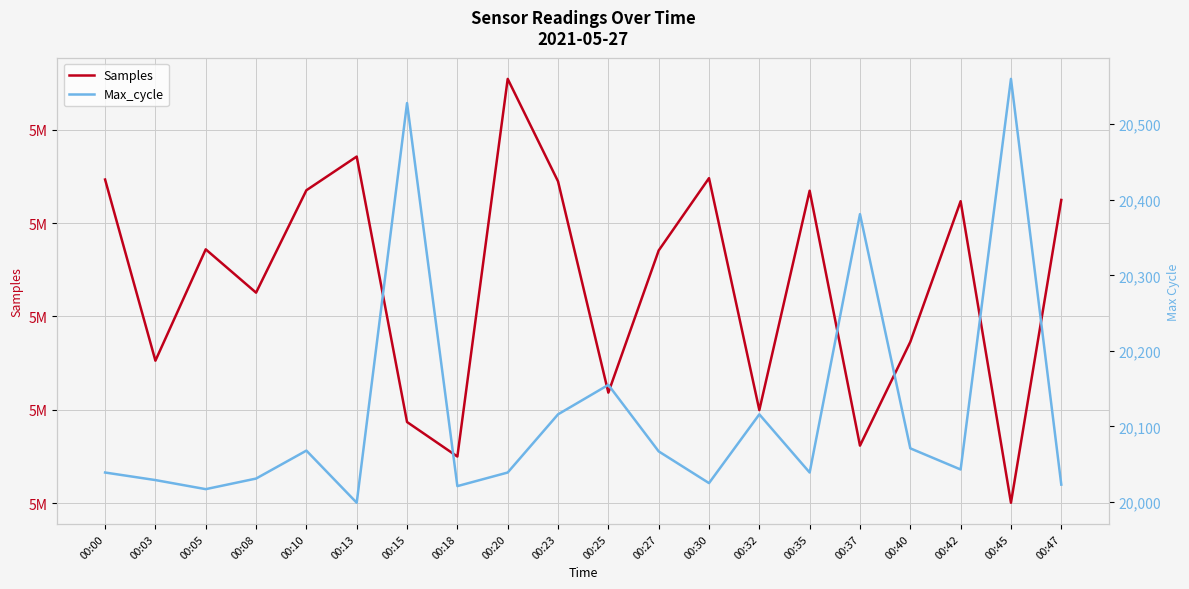

In Samples, how many points are lower than both neighbors (excluding endpoints)?

7